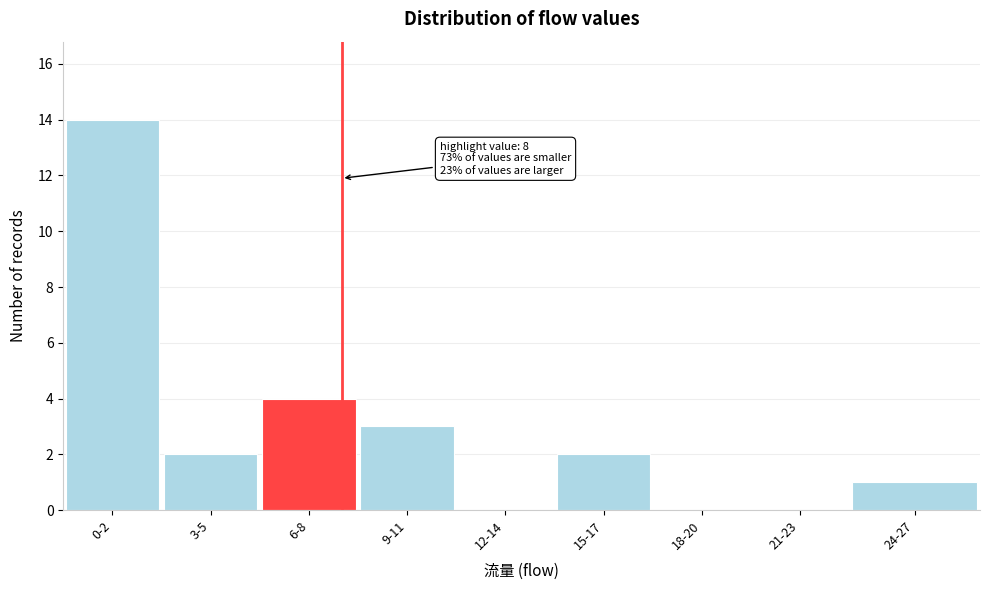

Reading left to right, transcribe all the data shown in this chart.

0-2=14	3-5=2	6-8=4	9-11=3	12-14=0	15-17=2	18-20=0	21-23=0	24-27=1